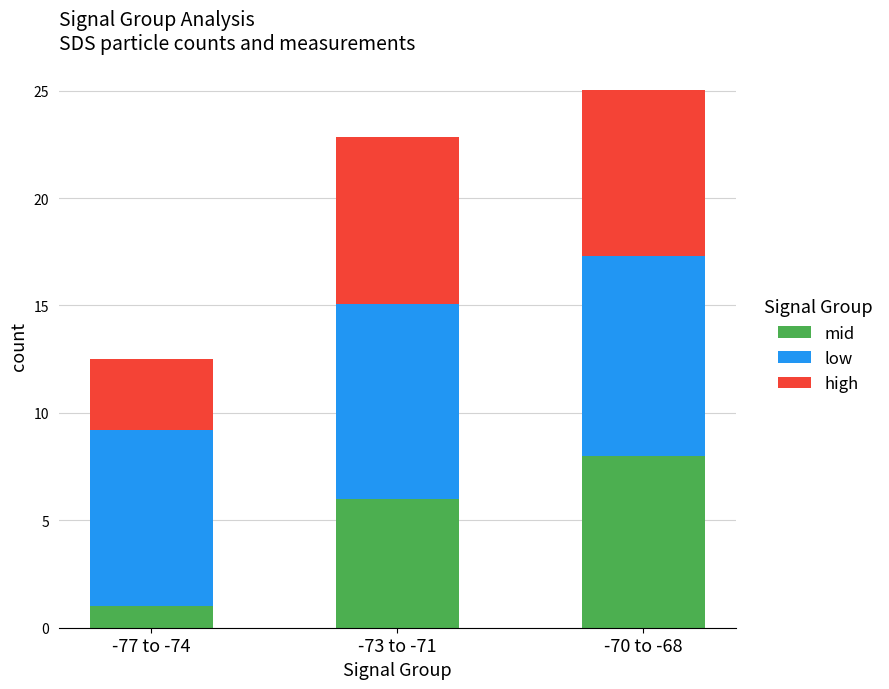

At which category is the sum across all series the highest?

-70 to -68